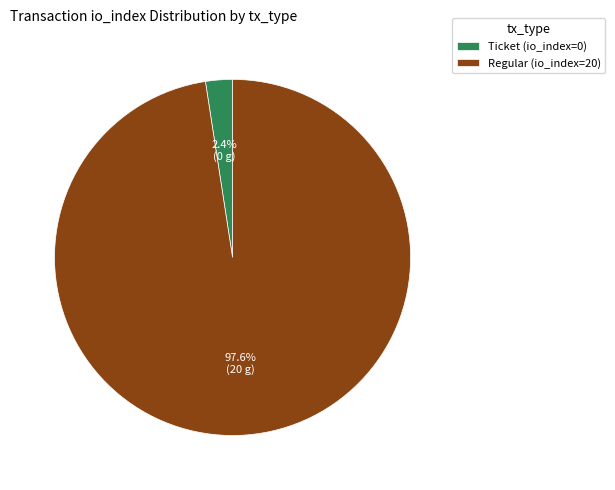

Rank the categories by value from lowest to highest.

Ticket (io_index=0), Regular (io_index=20)